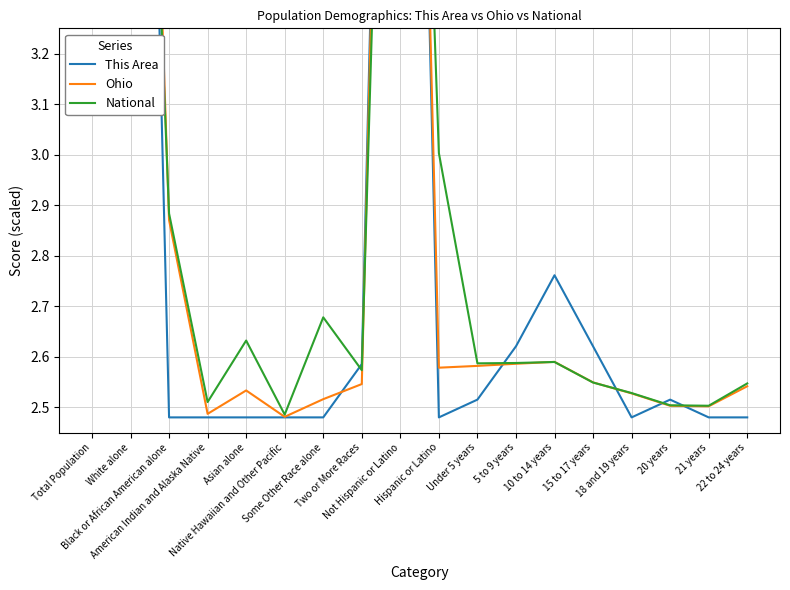

What are all the series names shown in the legend?

This Area, Ohio, National